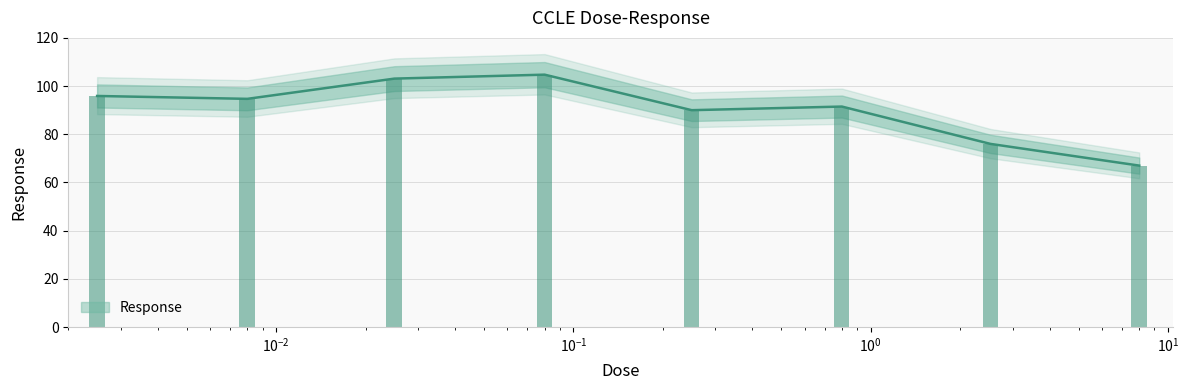

What position from the left is 8.0?

8